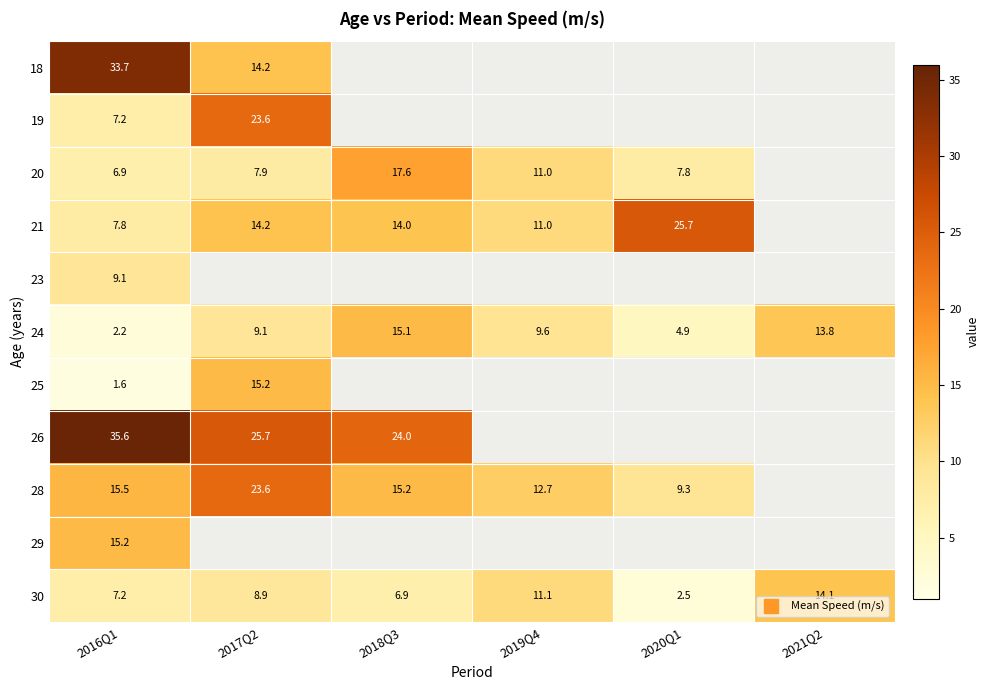

What value does the 20 series have at 2018Q3?

17.6